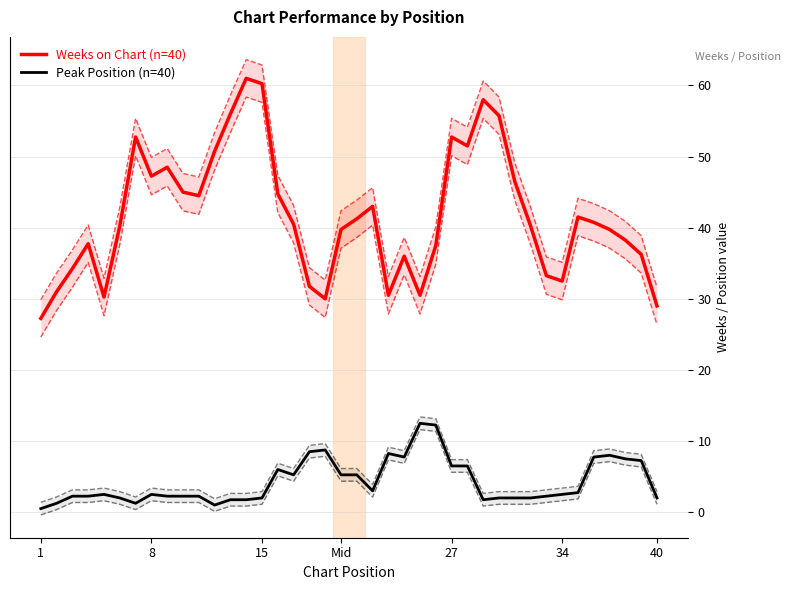

True or false: Peak Position (n=40) and Weeks on Chart (n=40) intersect in this chart.

False